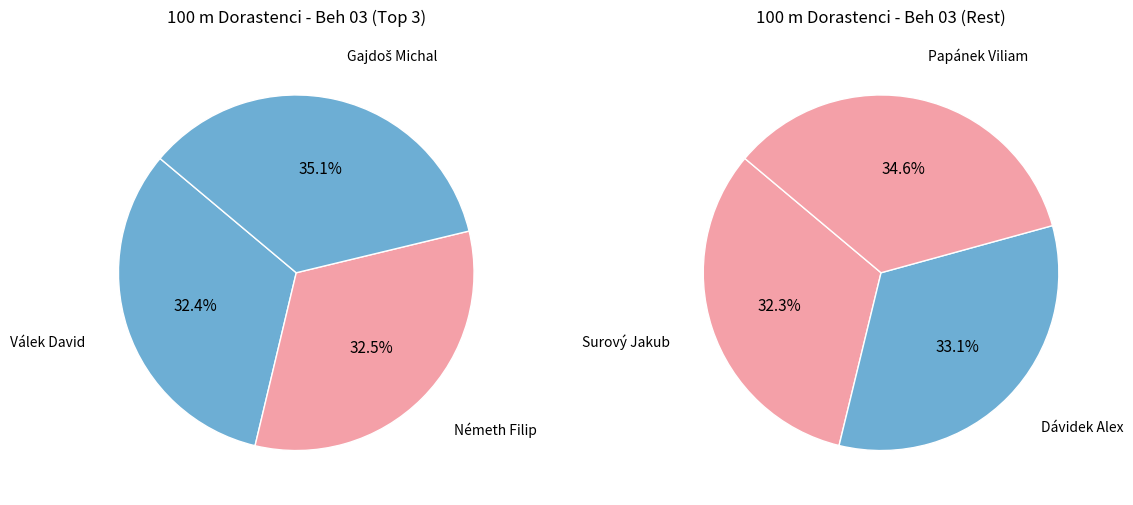

Which slice is the largest?

Papánek Viliam